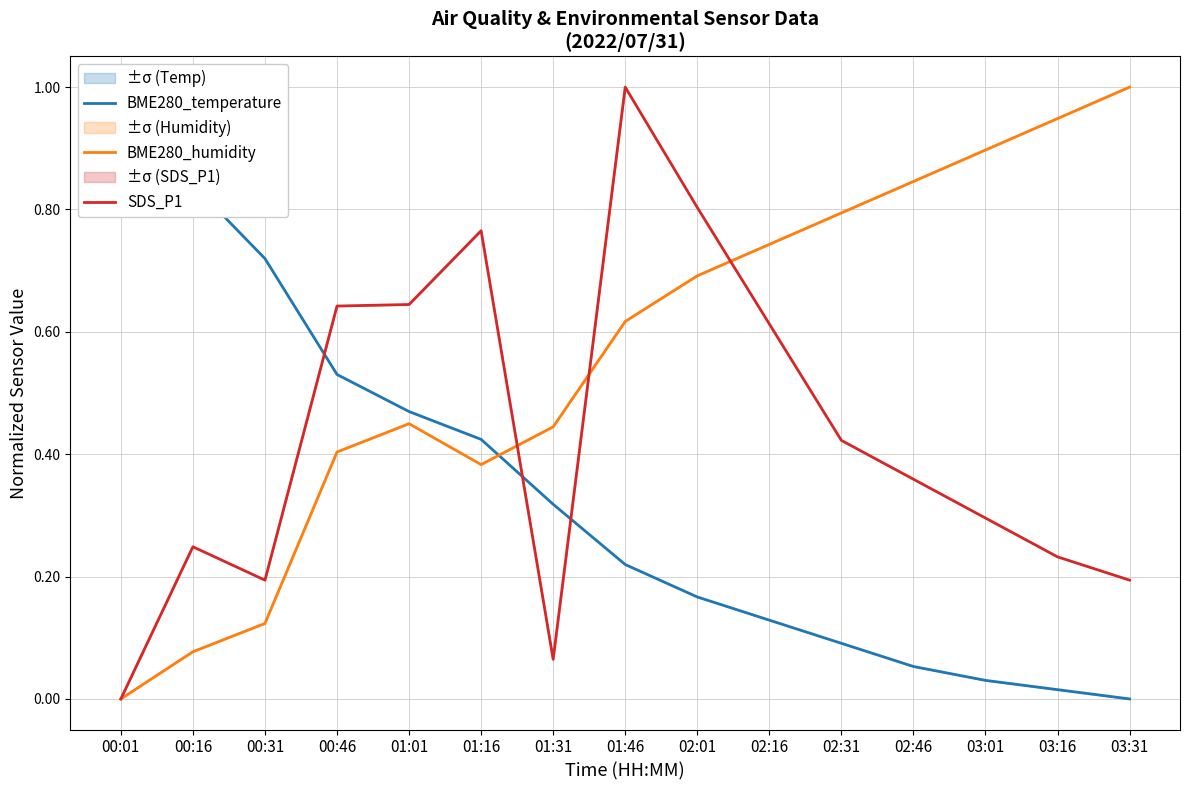

List the labels in order of BME280_humidity value, smallest first.

00:01, 00:16, 00:31, 01:16, 00:46, 01:31, 01:01, 01:46, 02:01, 02:16, 02:31, 02:46, 03:01, 03:16, 03:31